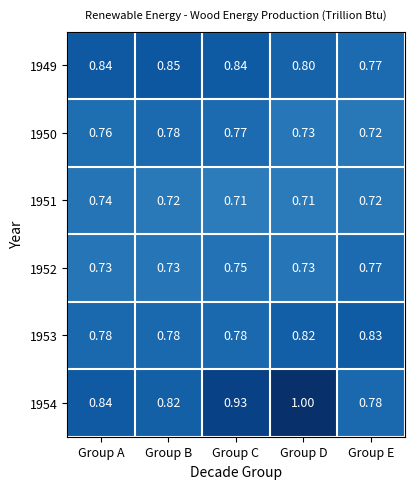

Is the value of 1949 at Group D greater than the value of 1953 at Group D?

No